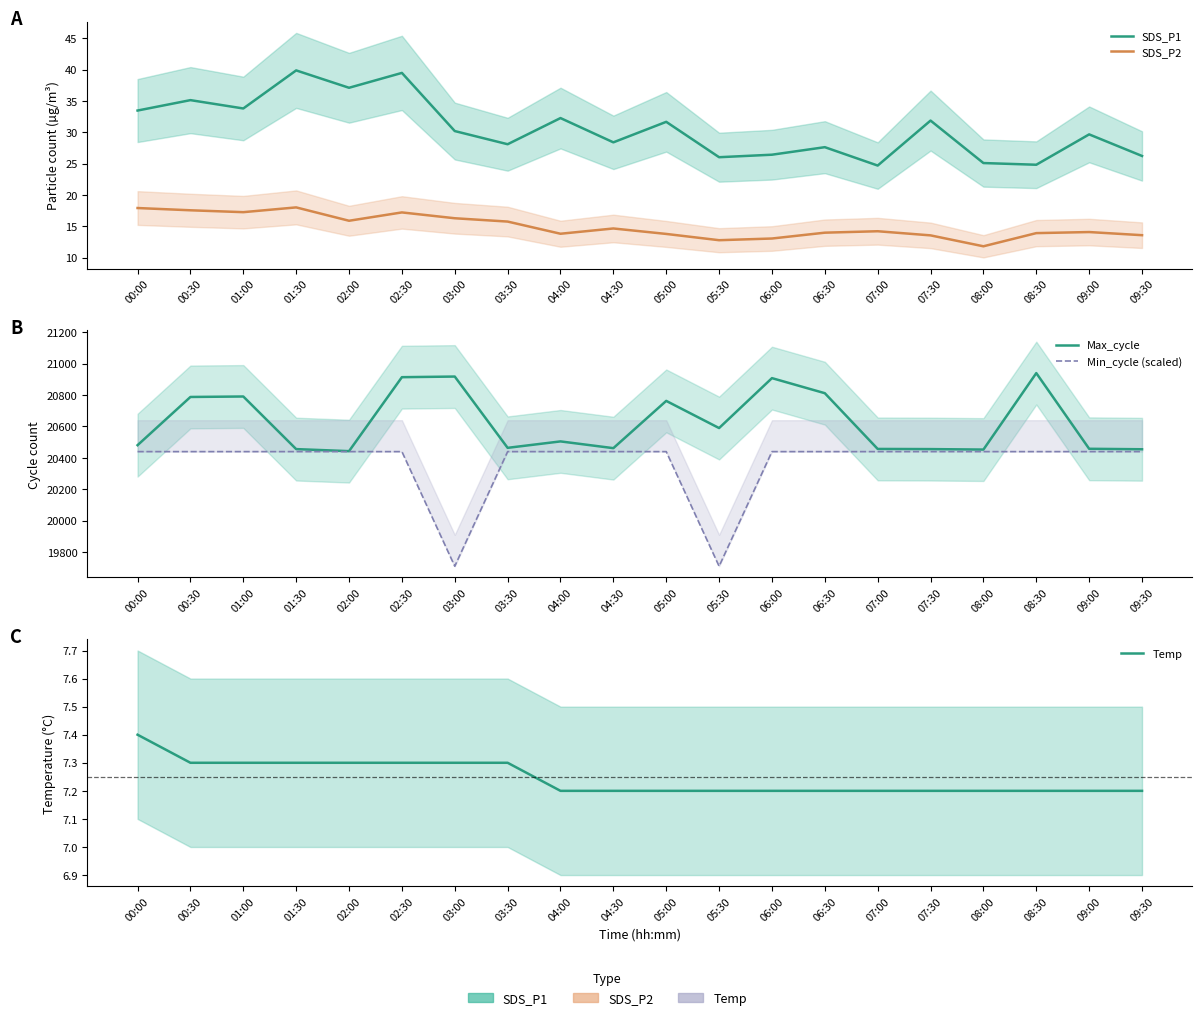

What is the maximum value for SDS_P2?

18.0